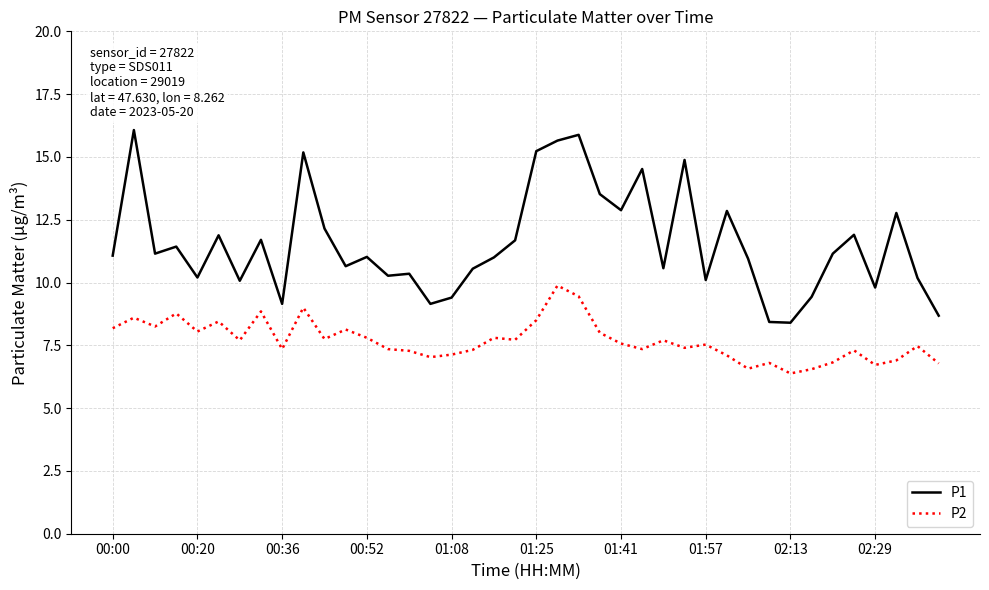

What is the minimum value shown in the chart?

6.4